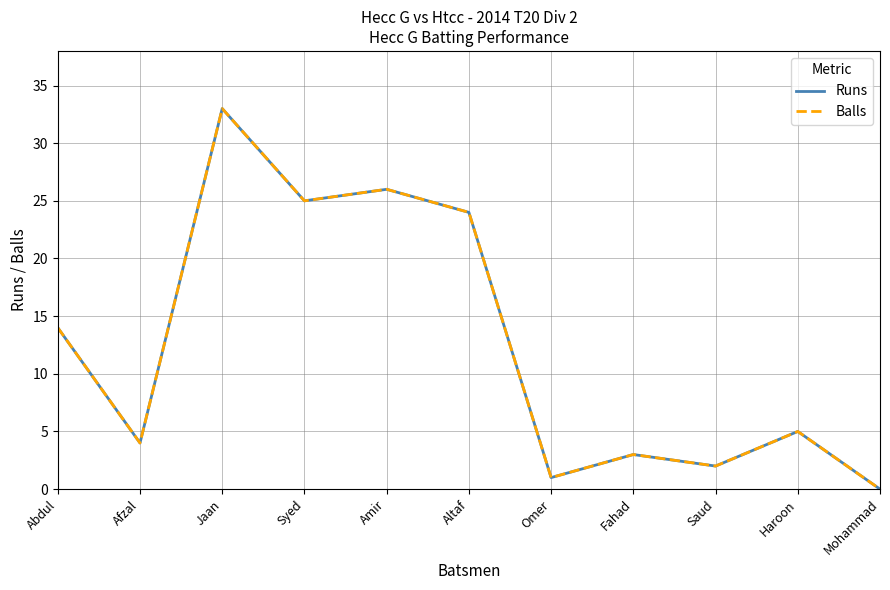

Does the chart display data point markers on the line(s)?

No